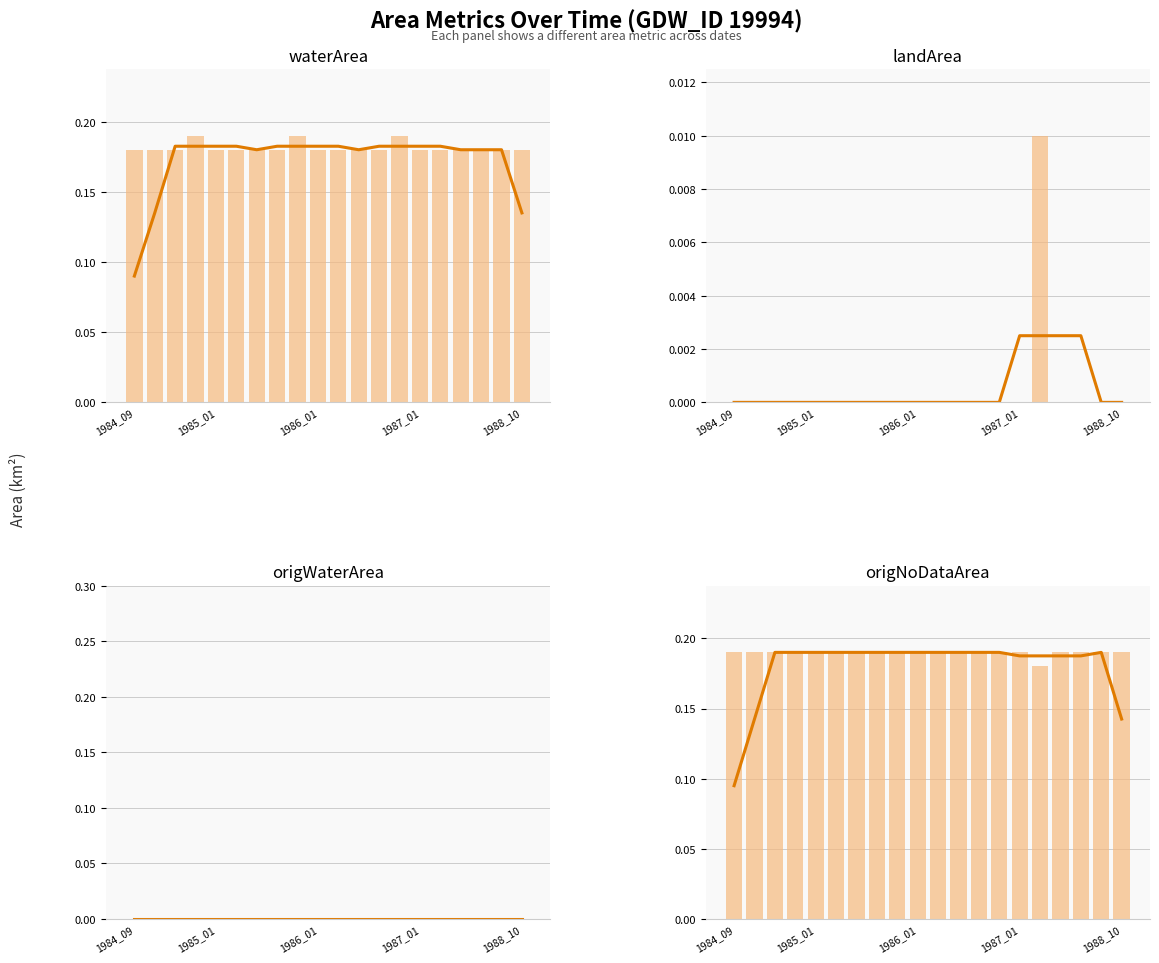

At which category does the chart reach its minimum across all series?

1984_09